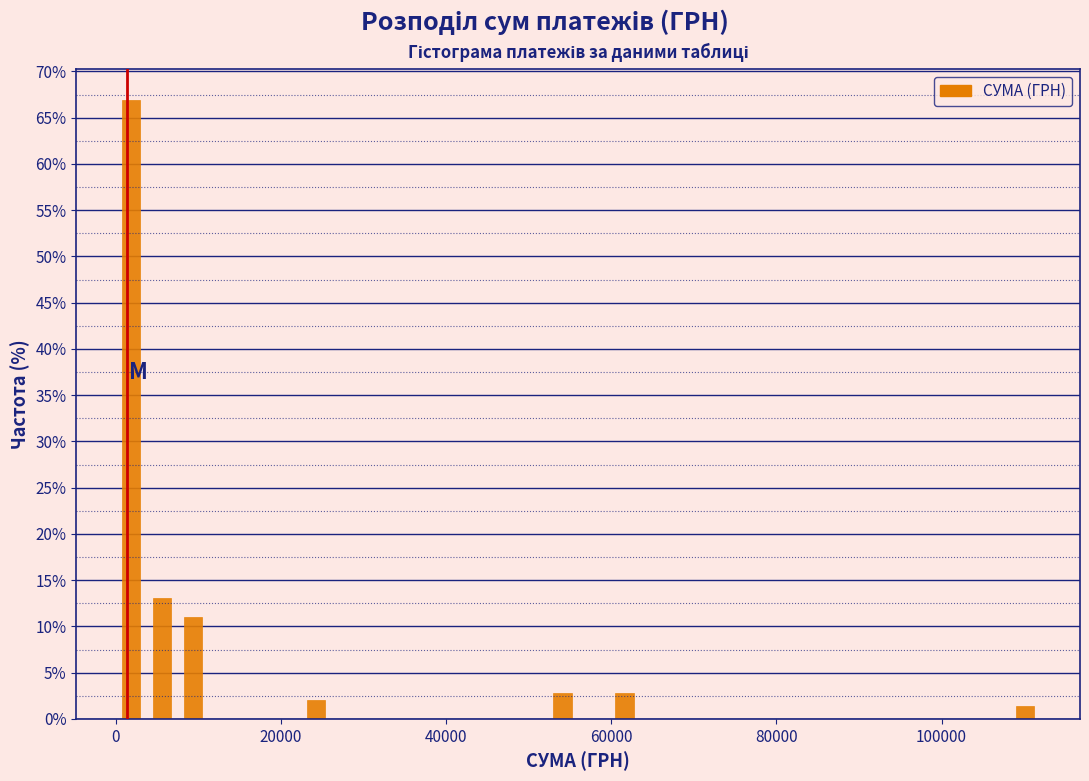

Read against the x-axis, roughly where is the centre of the tallest bar?

2000